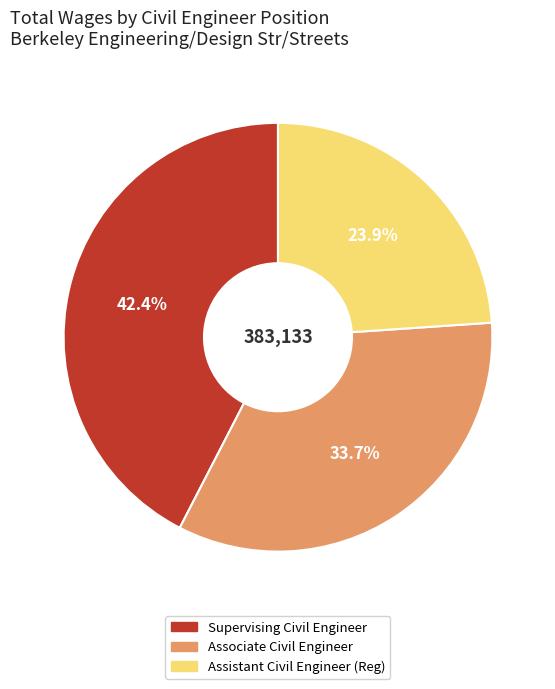

What is the total percentage of Associate Civil Engineer and Assistant Civil Engineer (Reg)?

57.6%